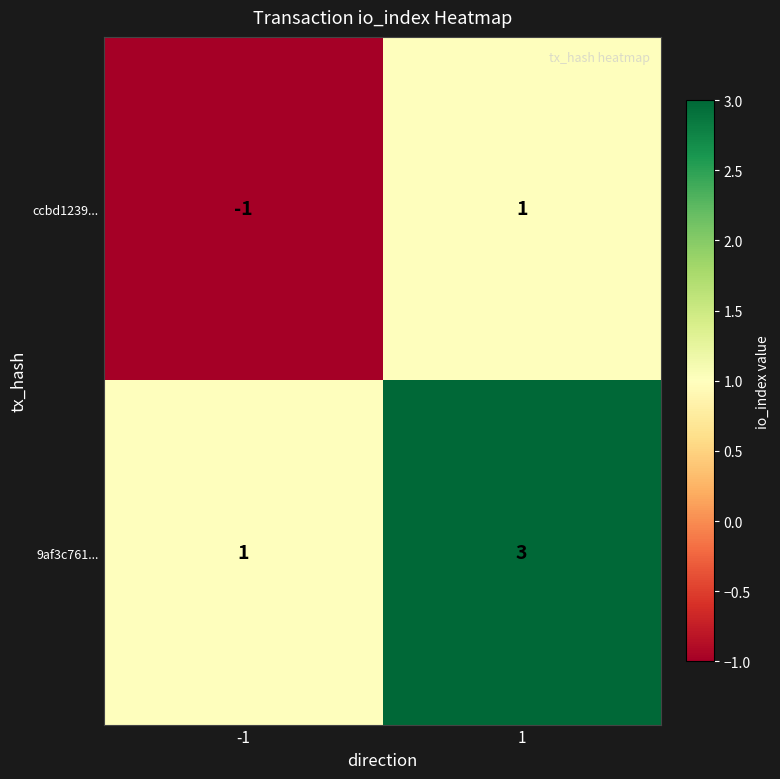

Rank the series by their maximum value, from highest to lowest.

9af3c761..., ccbd1239...